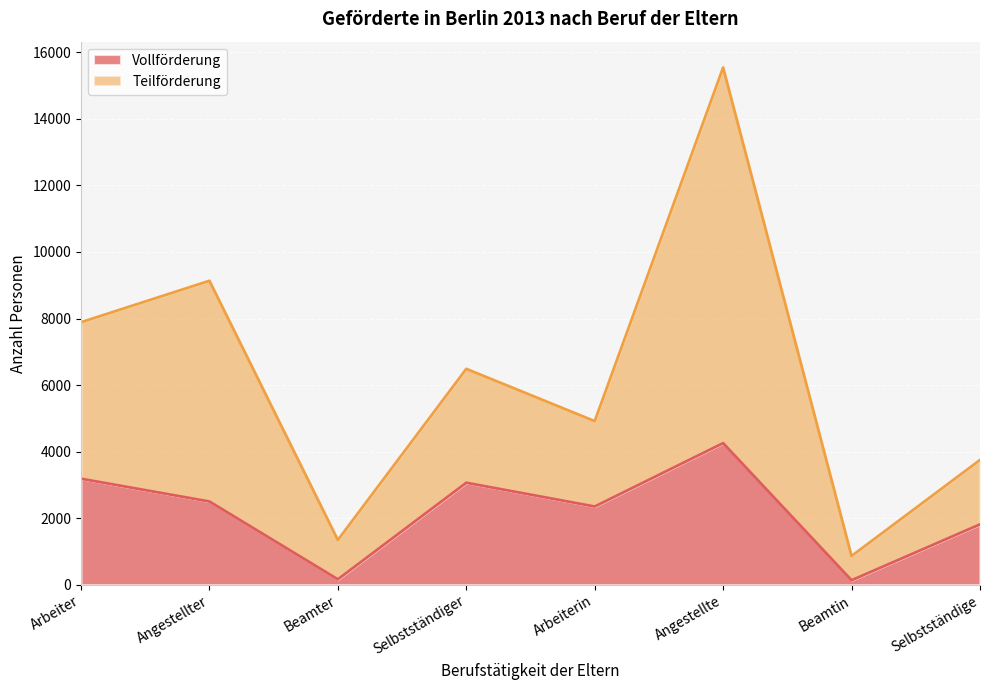

Between Angestellte and Selbstständige, which series saw the biggest shift?

Teilförderung